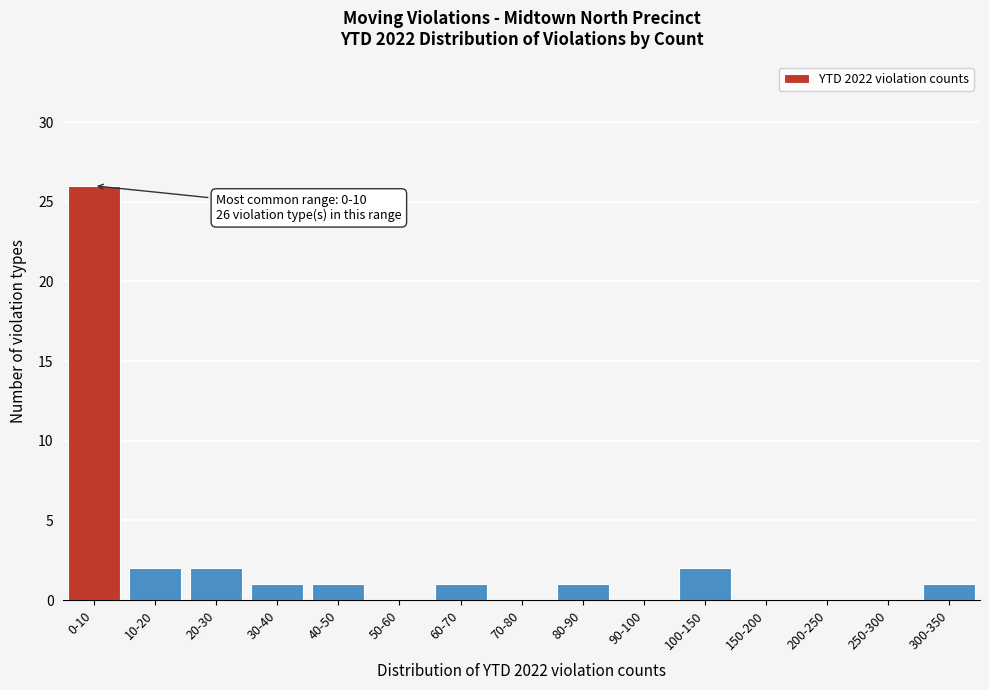

Reading left to right, extract all data points from this chart.

0-10=26	10-20=2	20-30=2	30-40=1	40-50=1	50-60=0	60-70=1	70-80=0	80-90=1	90-100=0	100-150=2	150-200=0	200-250=0	250-300=0	300-350=1